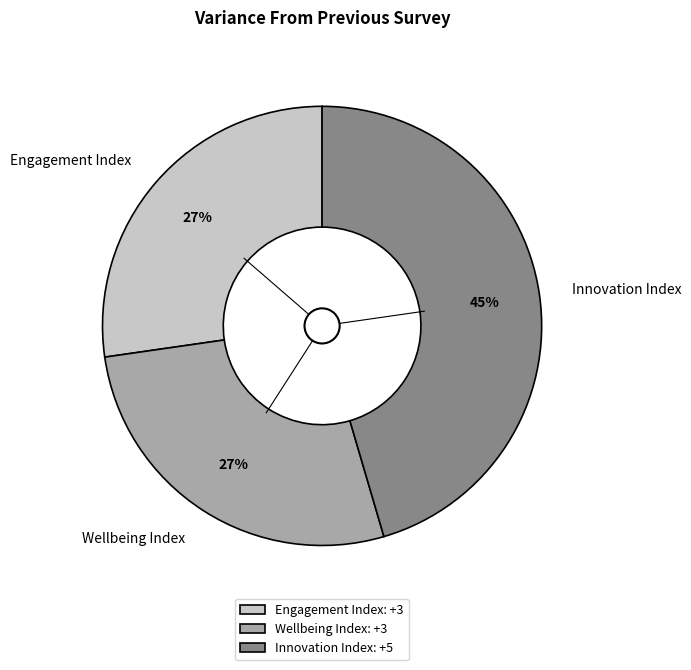

How many segments does this pie chart have?

3